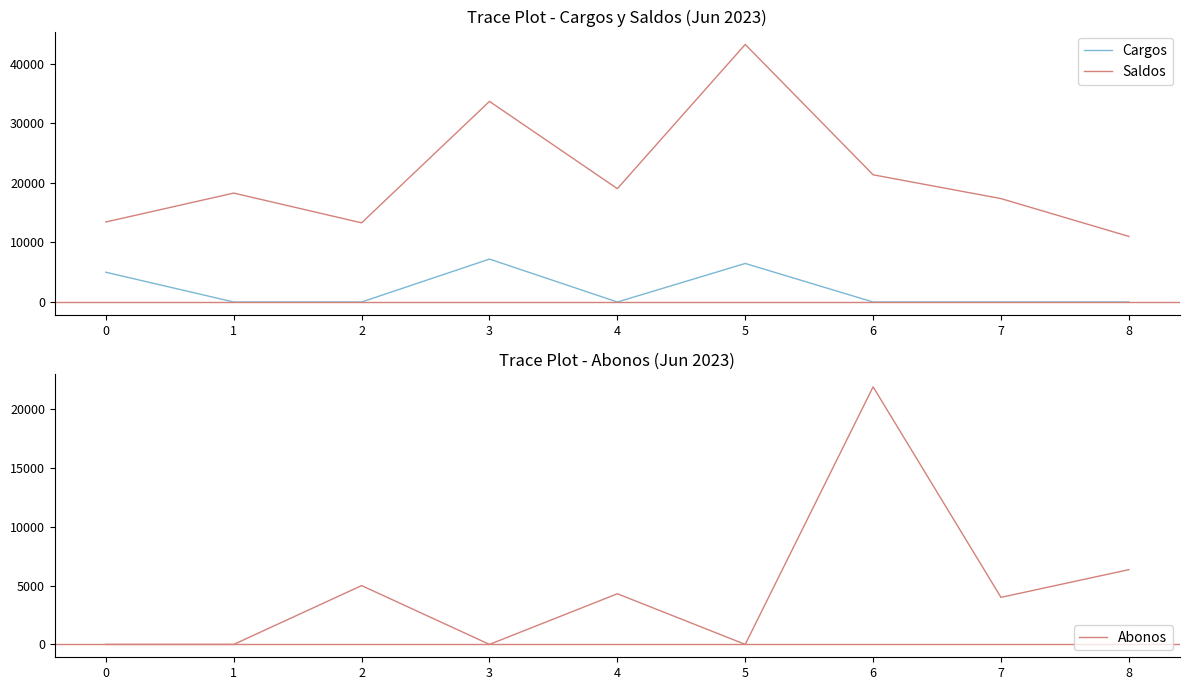

What is the sum of all Abonos values?

41559